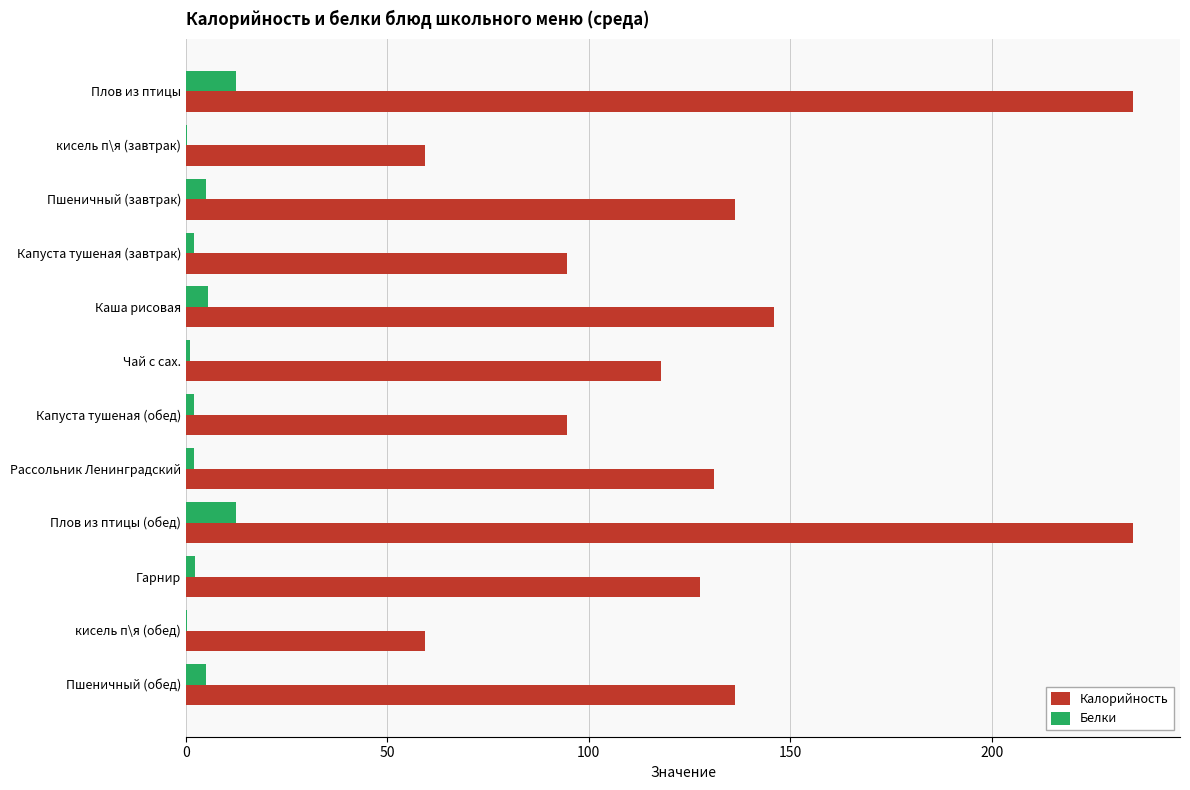

The Калорийность series shows 176.1 at Гарнир. True or false?

False